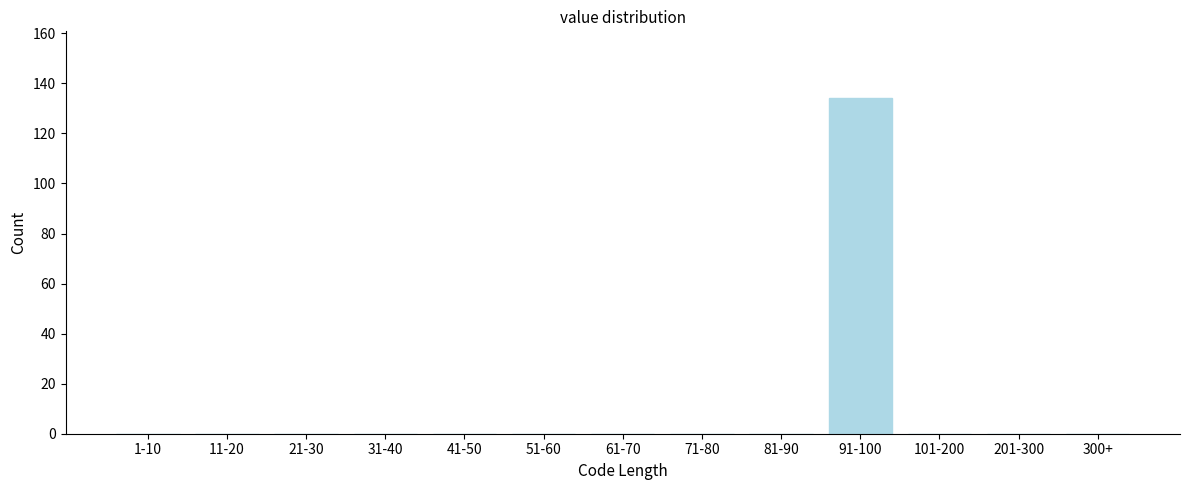

Reading left to right, extract all data points from this chart.

1-10=0	11-20=0	21-30=0	31-40=0	41-50=0	51-60=0	61-70=0	71-80=0	81-90=0	91-100=134	101-200=0	201-300=0	300+=0